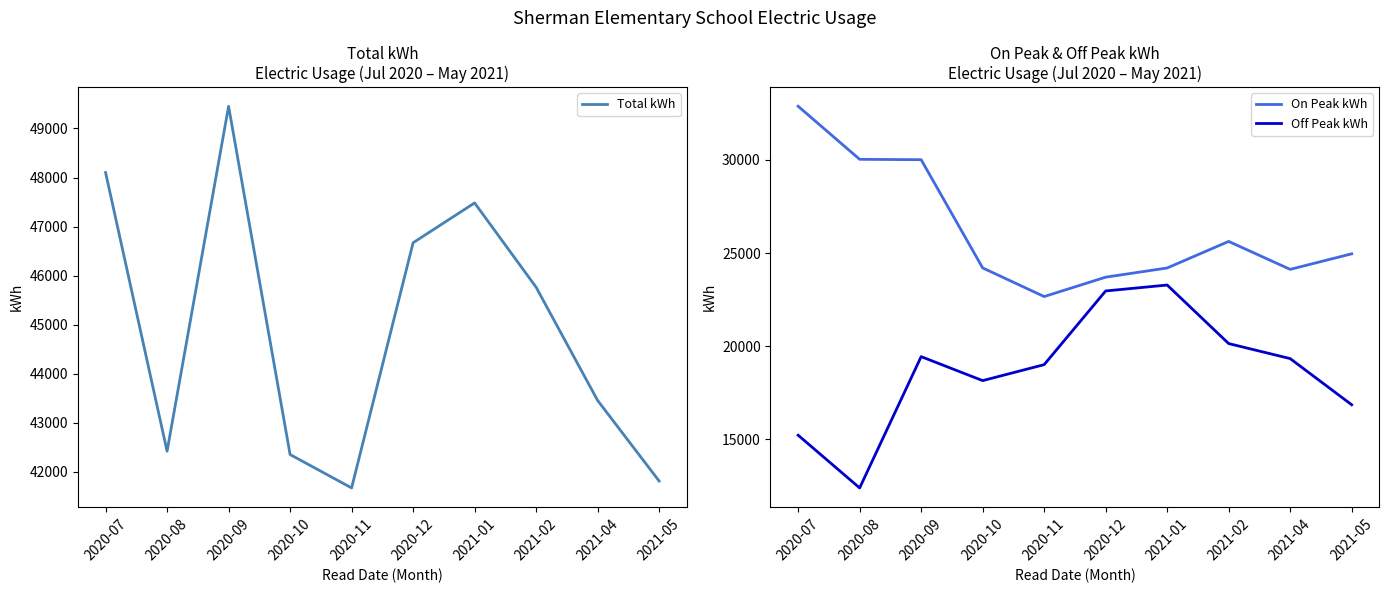

Reading left to right, transcribe all the data shown in this chart.

Total kWh: 48101	42420	49452	42353	41672	46670	47482	45764	43456	41813
On Peak kWh: 32884	30035	30015	24203	22664	23705	24199	25625	24124	24960
Off Peak kWh: 15217	12385	19438	18149	19007	22965	23283	20139	19332	16853